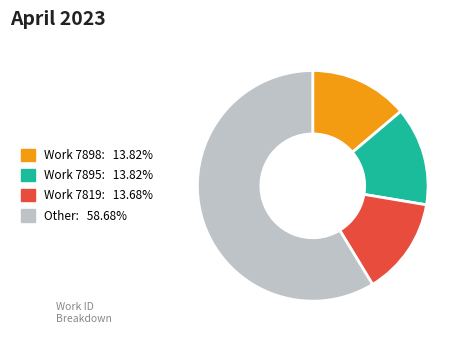

What is the ratio of the value at Work 7819: 13.68% to the value at Work 7898: 13.82%?

1.0